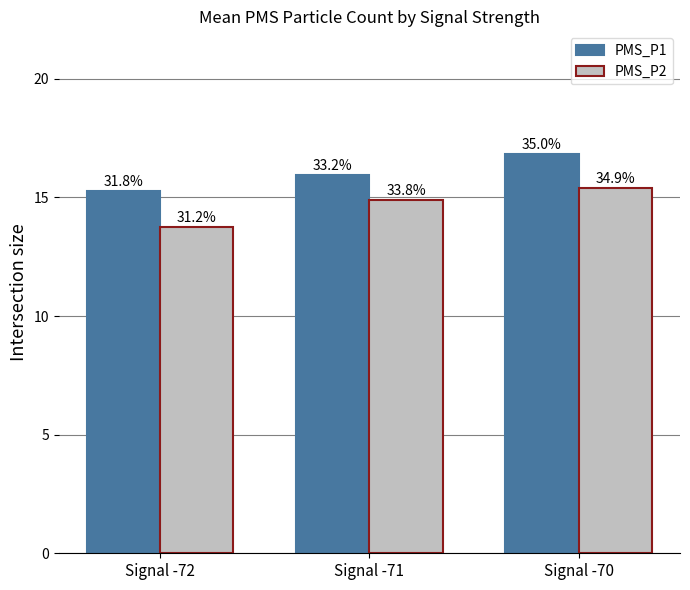

Reading left to right, list all the values displayed in this chart.

PMS_P1: 15.2	15.9	16.8
PMS_P2: 13.8	14.9	15.4